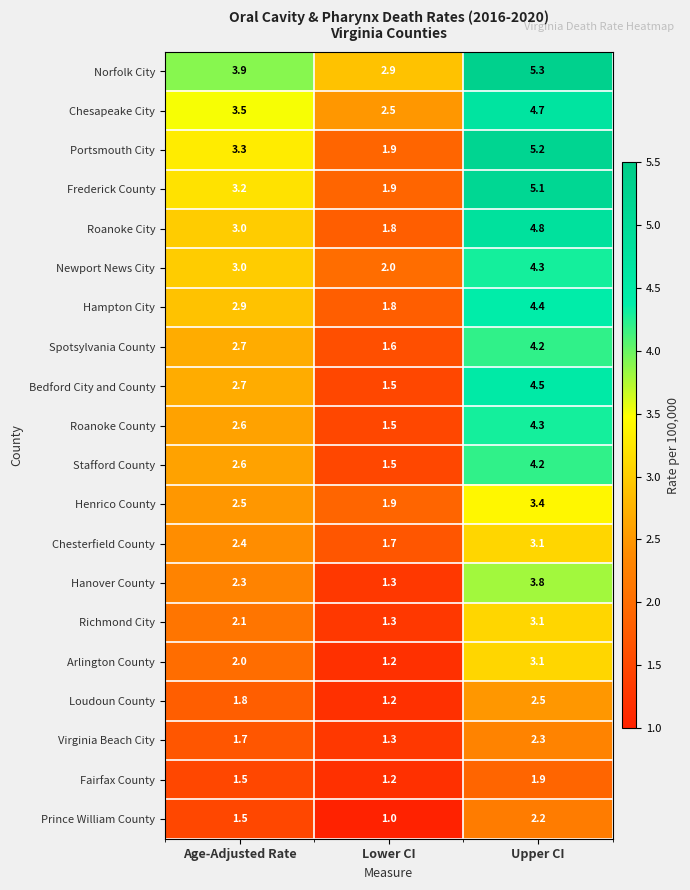

At how many categories does at least one series exceed 1?

3